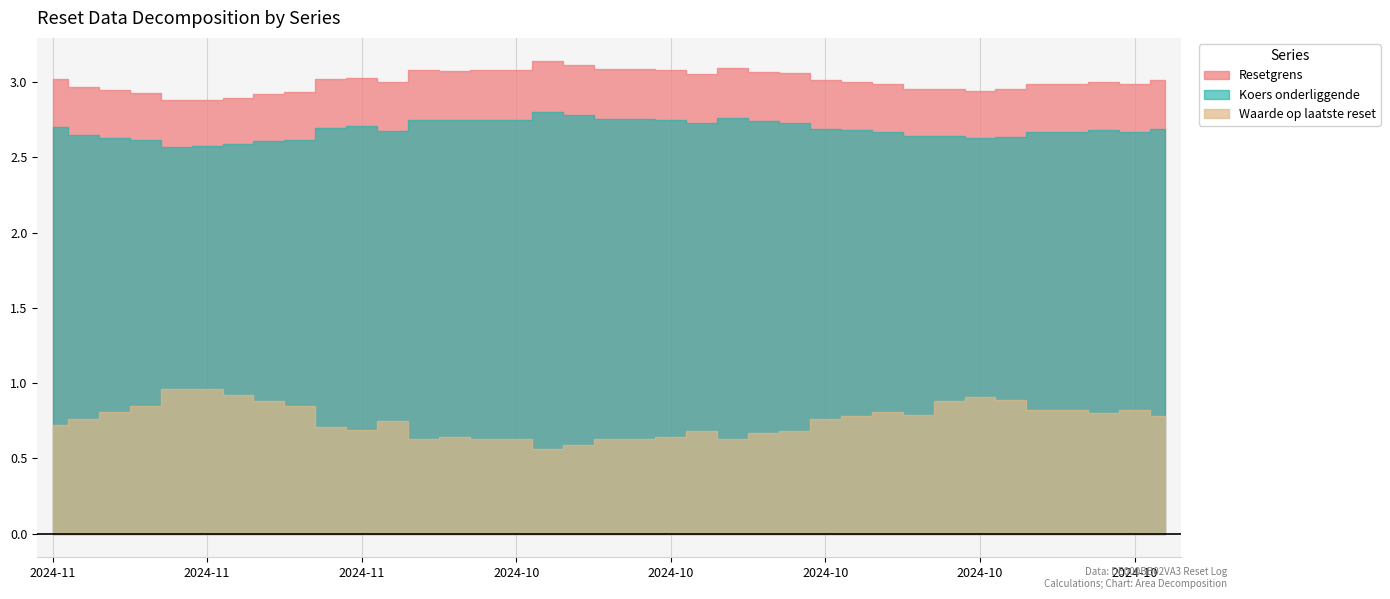

True or false: Koers onderliggende and Resetgrens intersect in this chart.

False